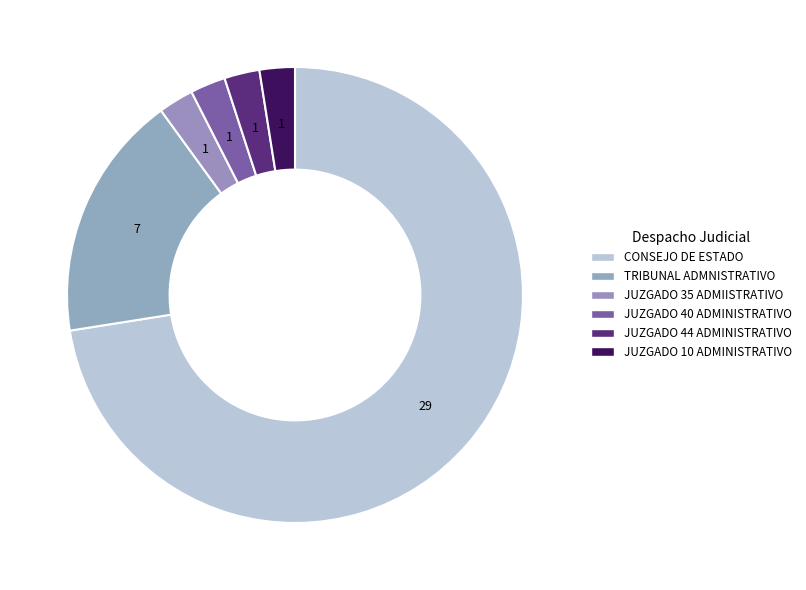

Does any single category account for the majority?

Yes